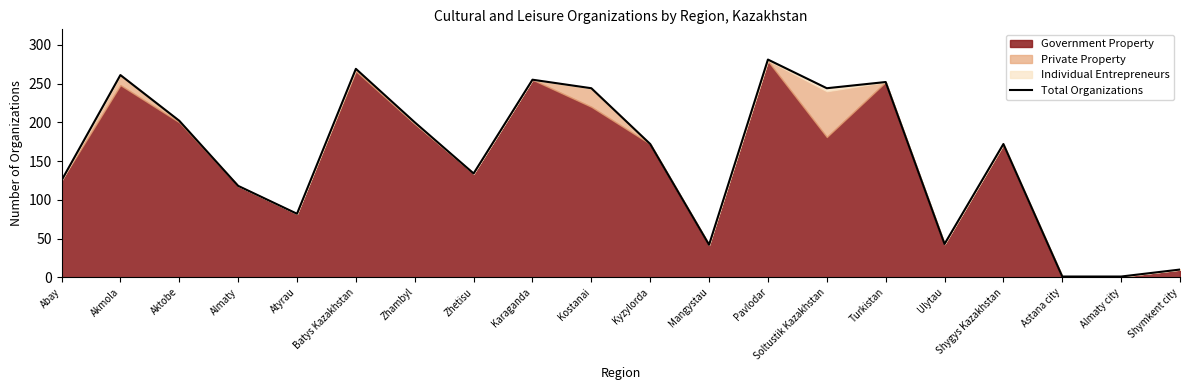

Count the number of values greater than 172.

9